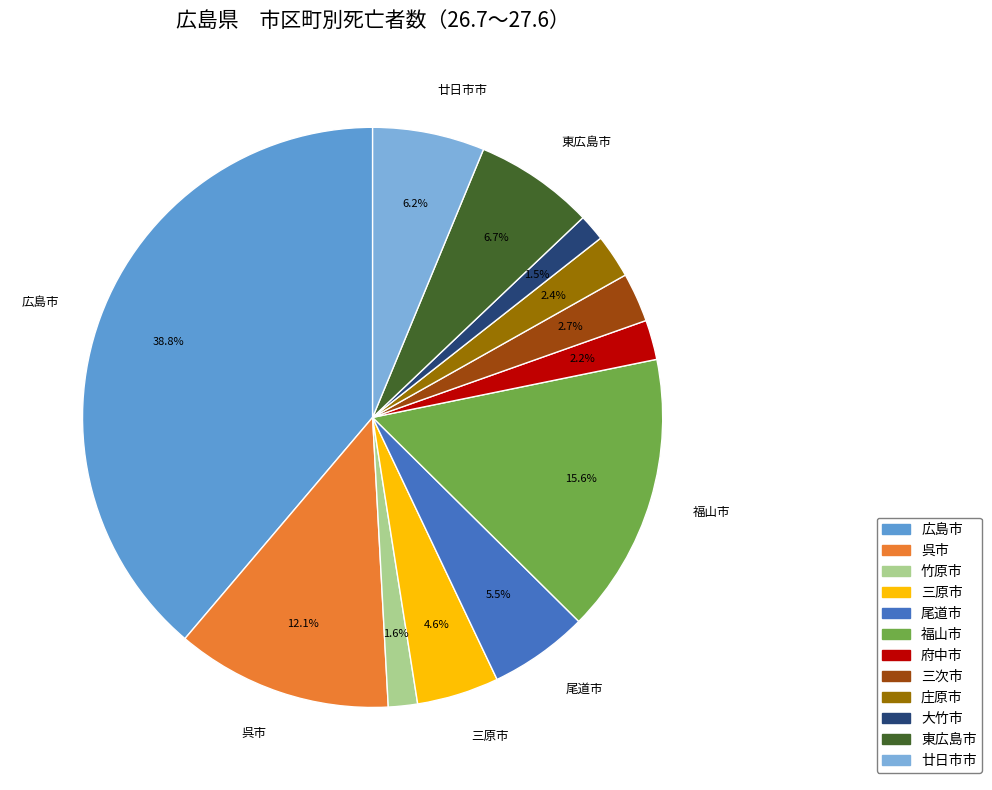

To the nearest percent, what is the average slice percentage?

8%